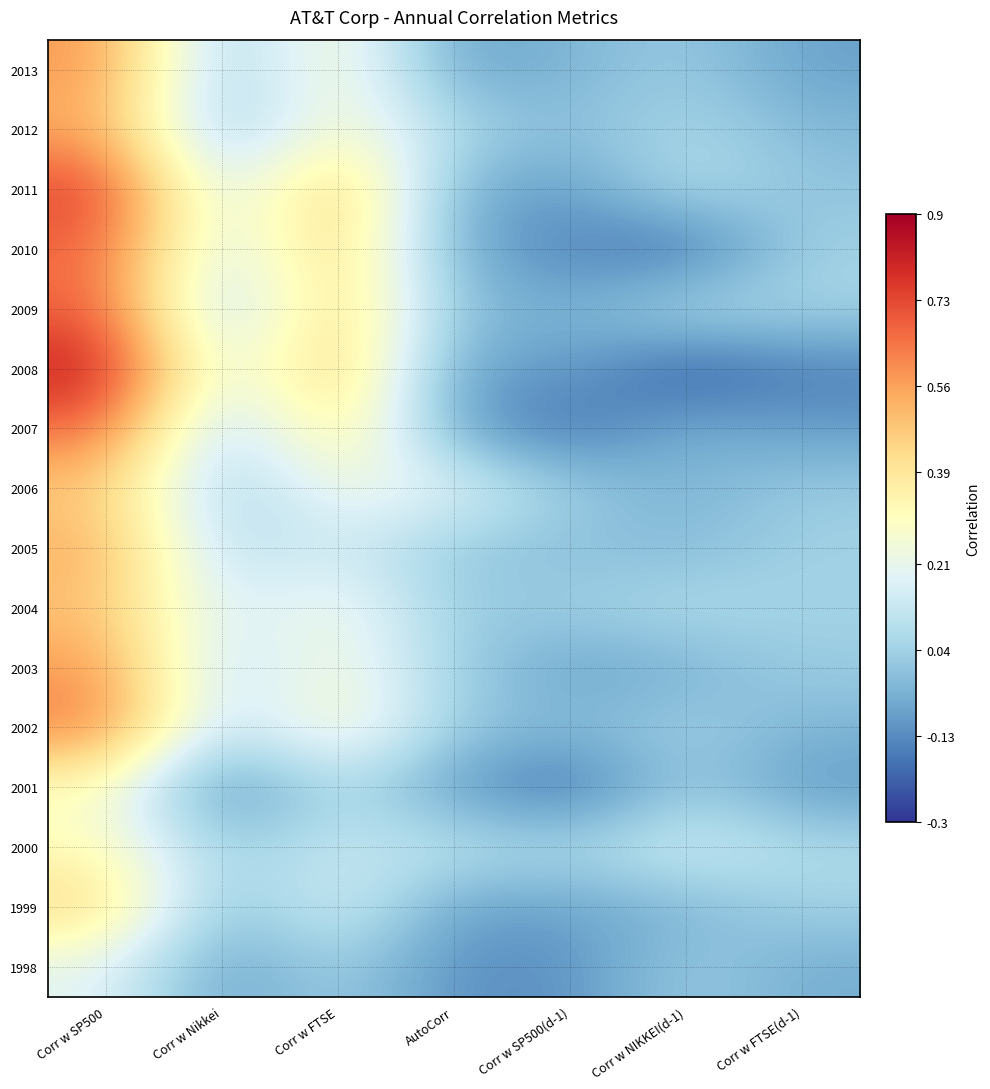

Reading left to right, extract all data points from this chart.

2013: Corr w SP500=0.6	Corr w Nikkei=0.0	Corr w FTSE=0.3	AutoCorr=-0.1	Corr w SP500(d-1)=-0.0	Corr w NIKKEI(d-1)=0.0	Corr w FTSE(d-1)=-0.1
2012: Corr w SP500=0.5	Corr w Nikkei=-0.0	Corr w FTSE=0.3	AutoCorr=0.1	Corr w SP500(d-1)=-0.0	Corr w NIKKEI(d-1)=0.1	Corr w FTSE(d-1)=-0.0
2011: Corr w SP500=0.8	Corr w Nikkei=0.1	Corr w FTSE=0.5	AutoCorr=-0.1	Corr w SP500(d-1)=-0.1	Corr w NIKKEI(d-1)=0.1	Corr w FTSE(d-1)=0.0
2010: Corr w SP500=0.7	Corr w Nikkei=0.1	Corr w FTSE=0.5	AutoCorr=-0.1	Corr w SP500(d-1)=-0.1	Corr w NIKKEI(d-1)=-0.2	Corr w FTSE(d-1)=0.0
2009: Corr w SP500=0.7	Corr w Nikkei=0.0	Corr w FTSE=0.5	AutoCorr=-0.0	Corr w SP500(d-1)=-0.1	Corr w NIKKEI(d-1)=0.1	Corr w FTSE(d-1)=0.0
2008: Corr w SP500=0.8	Corr w Nikkei=0.1	Corr w FTSE=0.5	AutoCorr=-0.1	Corr w SP500(d-1)=-0.1	Corr w NIKKEI(d-1)=-0.2	Corr w FTSE(d-1)=-0.2
2007: Corr w SP500=0.7	Corr w Nikkei=0.0	Corr w FTSE=0.4	AutoCorr=-0.1	Corr w SP500(d-1)=-0.2	Corr w NIKKEI(d-1)=-0.0	Corr w FTSE(d-1)=-0.1
2006: Corr w SP500=0.5	Corr w Nikkei=0.0	Corr w FTSE=0.2	AutoCorr=0.2	Corr w SP500(d-1)=0.0	Corr w NIKKEI(d-1)=-0.0	Corr w FTSE(d-1)=0.0
2005: Corr w SP500=0.5	Corr w Nikkei=0.1	Corr w FTSE=0.2	AutoCorr=0.0	Corr w SP500(d-1)=-0.0	Corr w NIKKEI(d-1)=-0.0	Corr w FTSE(d-1)=0.0
2004: Corr w SP500=0.5	Corr w Nikkei=0.1	Corr w FTSE=0.3	AutoCorr=0.0	Corr w SP500(d-1)=0.0	Corr w NIKKEI(d-1)=0.1	Corr w FTSE(d-1)=0.0
2003: Corr w SP500=0.6	Corr w Nikkei=0.1	Corr w FTSE=0.3	AutoCorr=0.0	Corr w SP500(d-1)=-0.1	Corr w NIKKEI(d-1)=-0.0	Corr w FTSE(d-1)=0.0
2002: Corr w SP500=0.6	Corr w Nikkei=0.1	Corr w FTSE=0.3	AutoCorr=0.0	Corr w SP500(d-1)=-0.0	Corr w NIKKEI(d-1)=0.0	Corr w FTSE(d-1)=-0.0
2001: Corr w SP500=0.3	Corr w Nikkei=-0.2	Corr w FTSE=0.1	AutoCorr=-0.1	Corr w SP500(d-1)=-0.2	Corr w NIKKEI(d-1)=0.0	Corr w FTSE(d-1)=-0.1
2000: Corr w SP500=0.3	Corr w Nikkei=0.0	Corr w FTSE=0.1	AutoCorr=0.1	Corr w SP500(d-1)=0.1	Corr w NIKKEI(d-1)=0.2	Corr w FTSE(d-1)=0.1
1999: Corr w SP500=0.4	Corr w Nikkei=-0.0	Corr w FTSE=0.2	AutoCorr=-0.1	Corr w SP500(d-1)=-0.1	Corr w NIKKEI(d-1)=-0.0	Corr w FTSE(d-1)=0.0
1998: Corr w SP500=0.2	Corr w Nikkei=-0.1	Corr w FTSE=0.0	AutoCorr=-0.1	Corr w SP500(d-1)=-0.1	Corr w NIKKEI(d-1)=0.0	Corr w FTSE(d-1)=-0.1